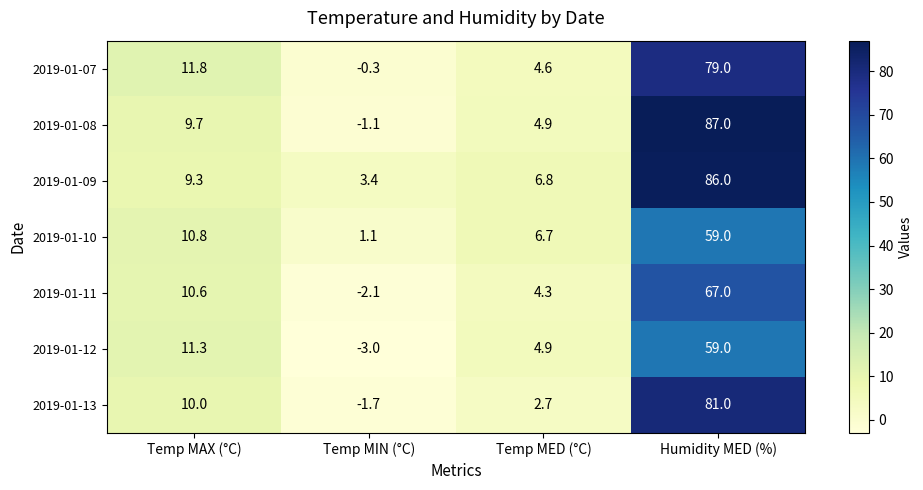

Rank the categories by 2019-01-10 value from lowest to highest.

Temp MIN (°C), Temp MED (°C), Temp MAX (°C), Humidity MED (%)